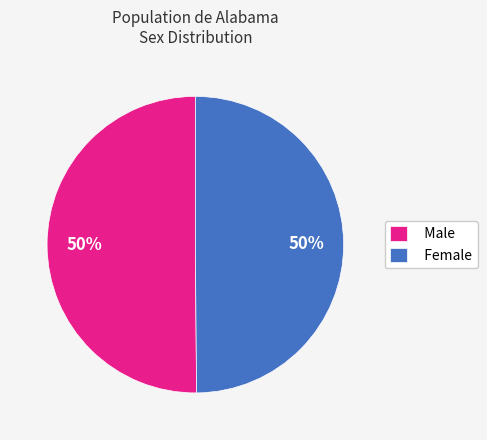

Is the sum of Male and Female greater than half?

Yes